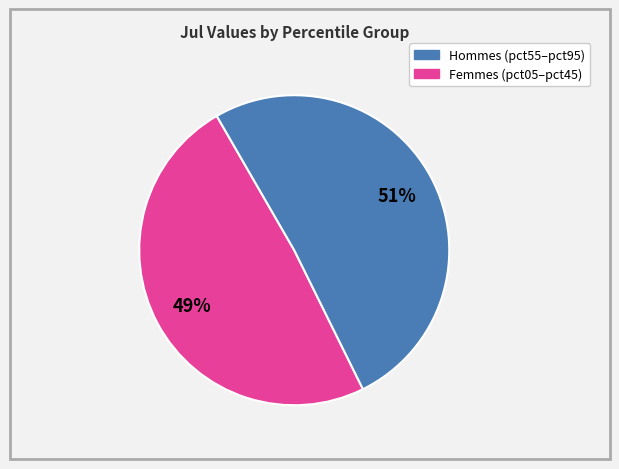

Is there a majority slice in this chart?

Yes